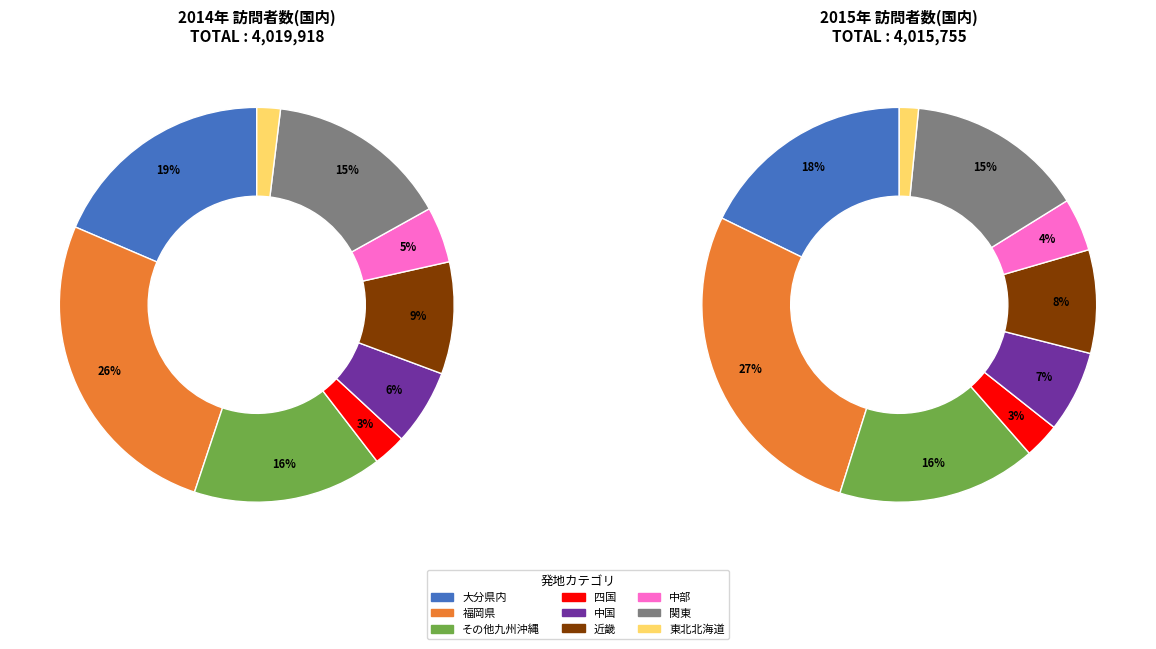

What percentage is NOT represented by 関東?

85.0%